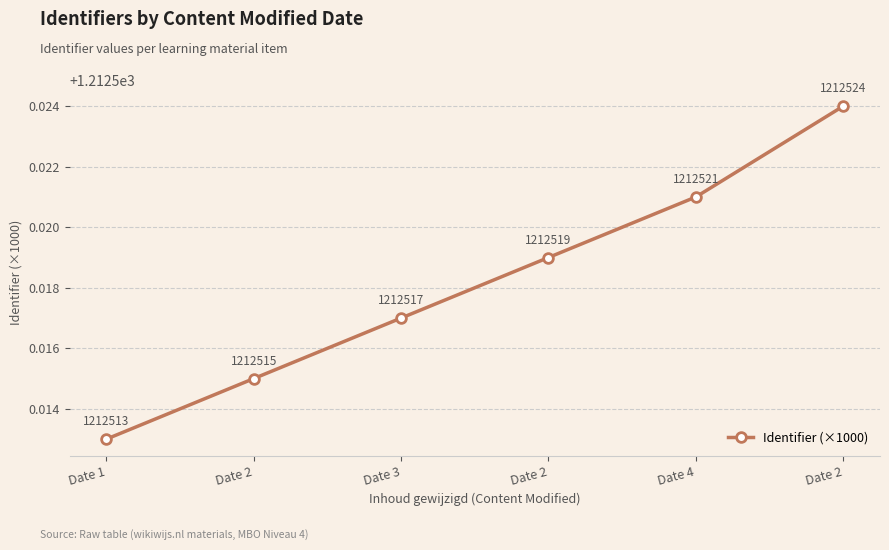

Reading left to right, transcribe all the data shown in this chart.

1212.5	1212.5	1212.5	1212.5	1212.5	1212.5